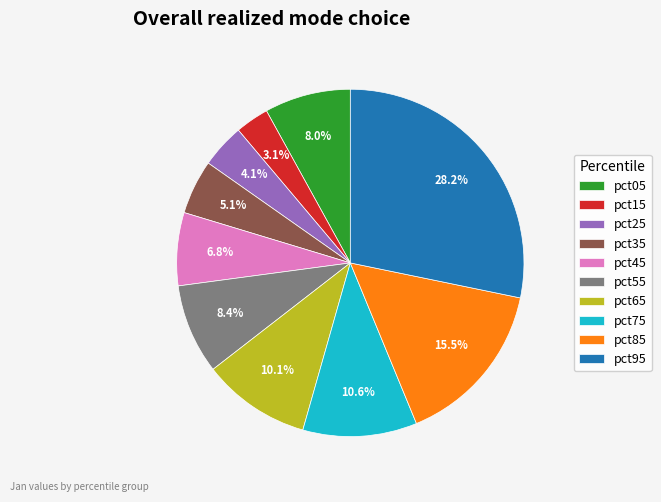

How many segments does this pie chart have?

10